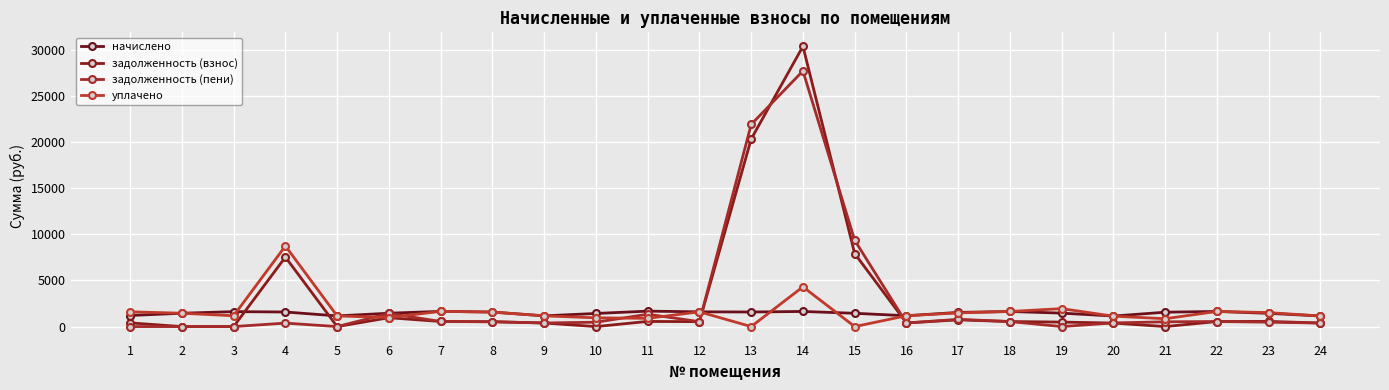

How many times do задолженность (пени) and уплачено cross each other?

6